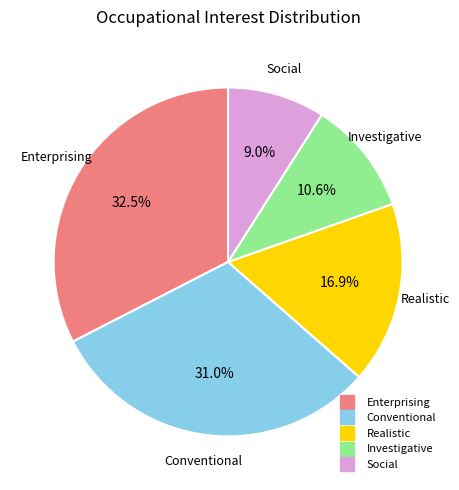

Is there any slice that represents more than half of the pie?

No